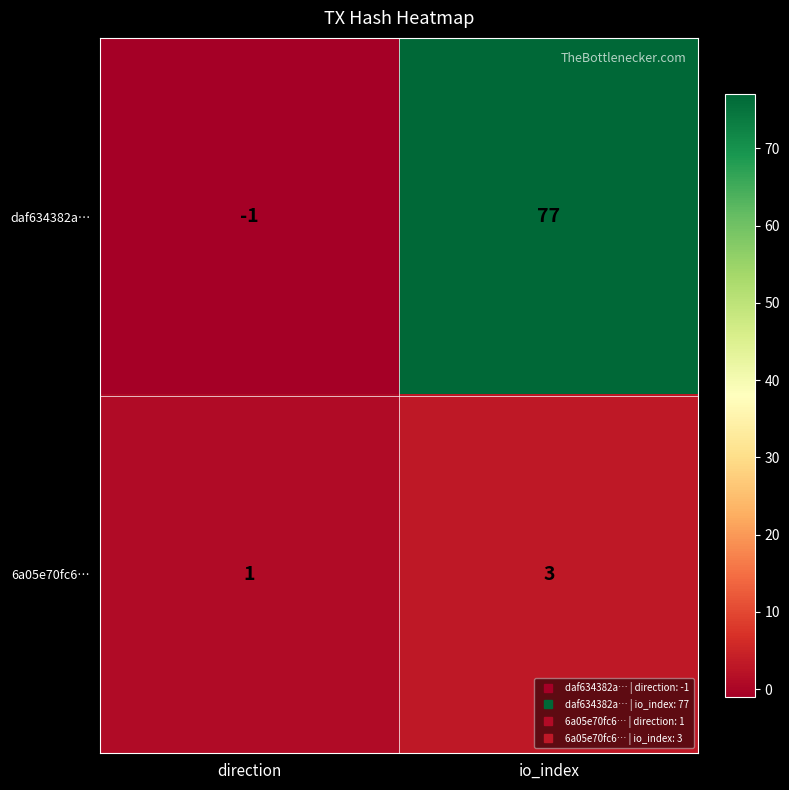

Which category has the lowest value across all series?

direction